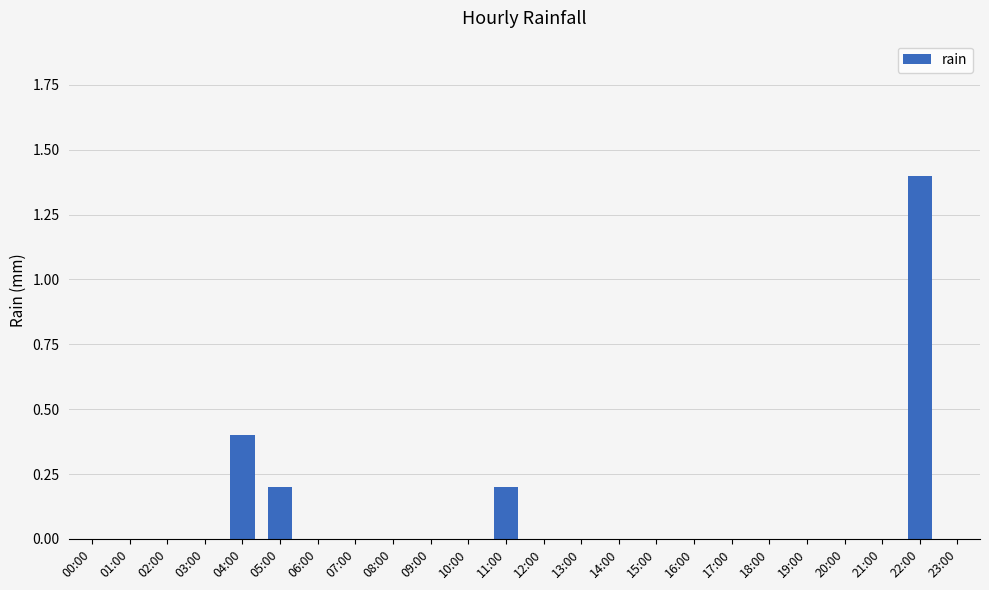

Which category has the highest value across all series?

22:00